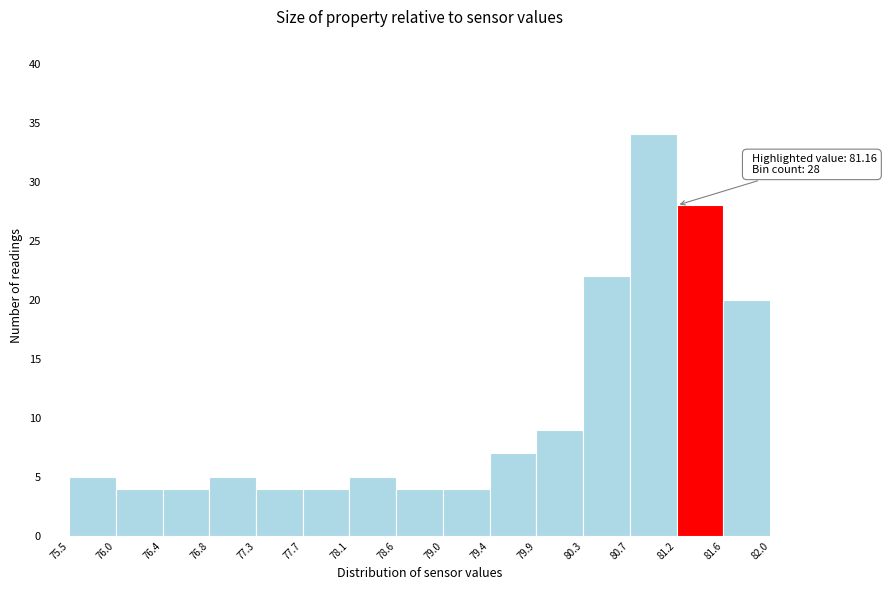

Which range on the x-axis has the tallest bar?

80.7 to 81.2